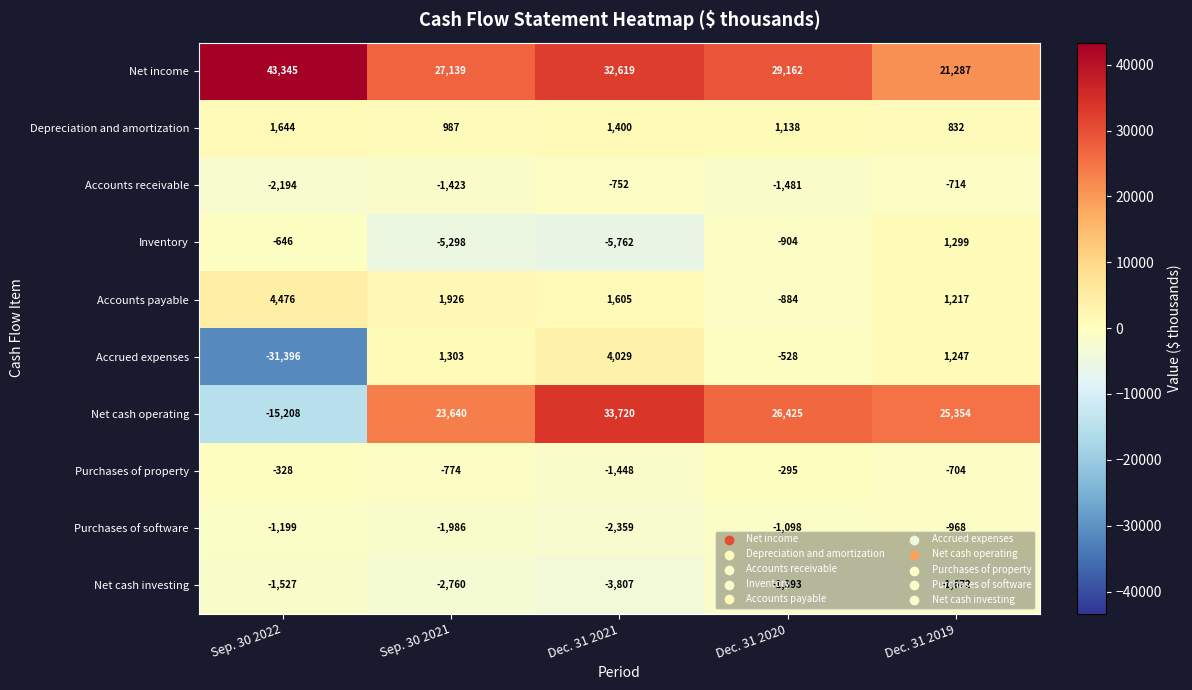

How many data points in Net cash operating are less than 25354?

2